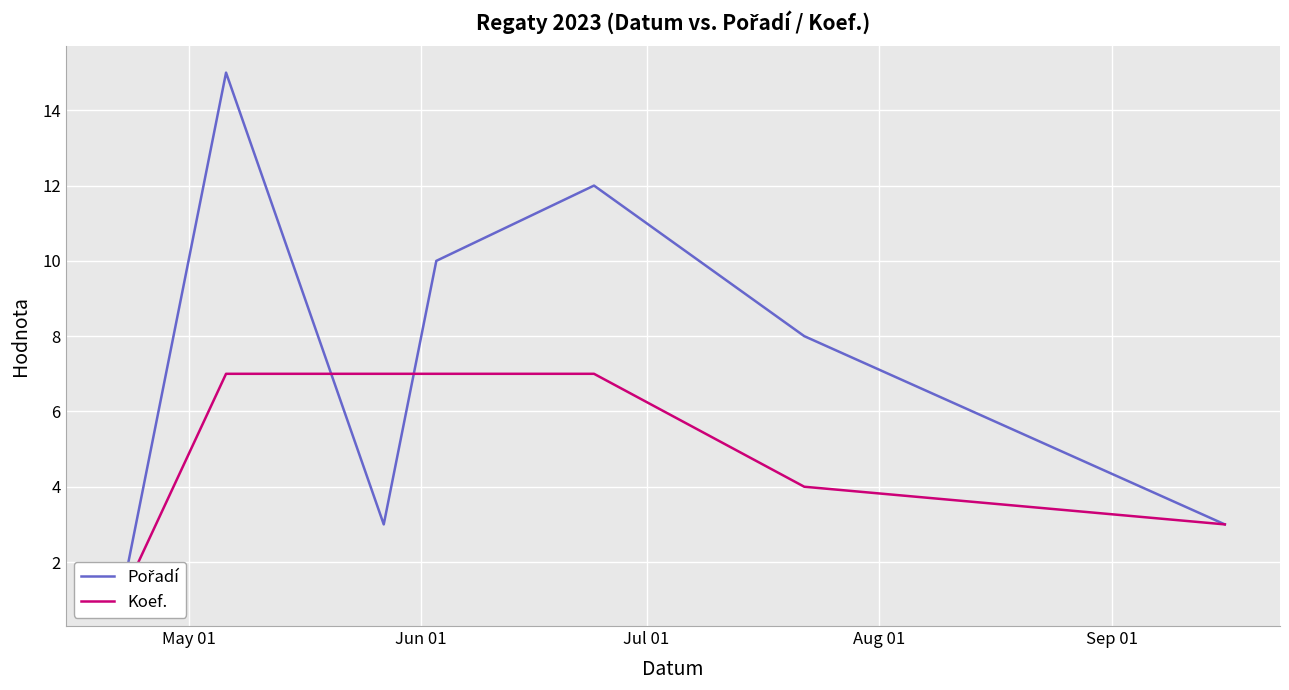

Does the chart display data point markers on the line(s)?

No